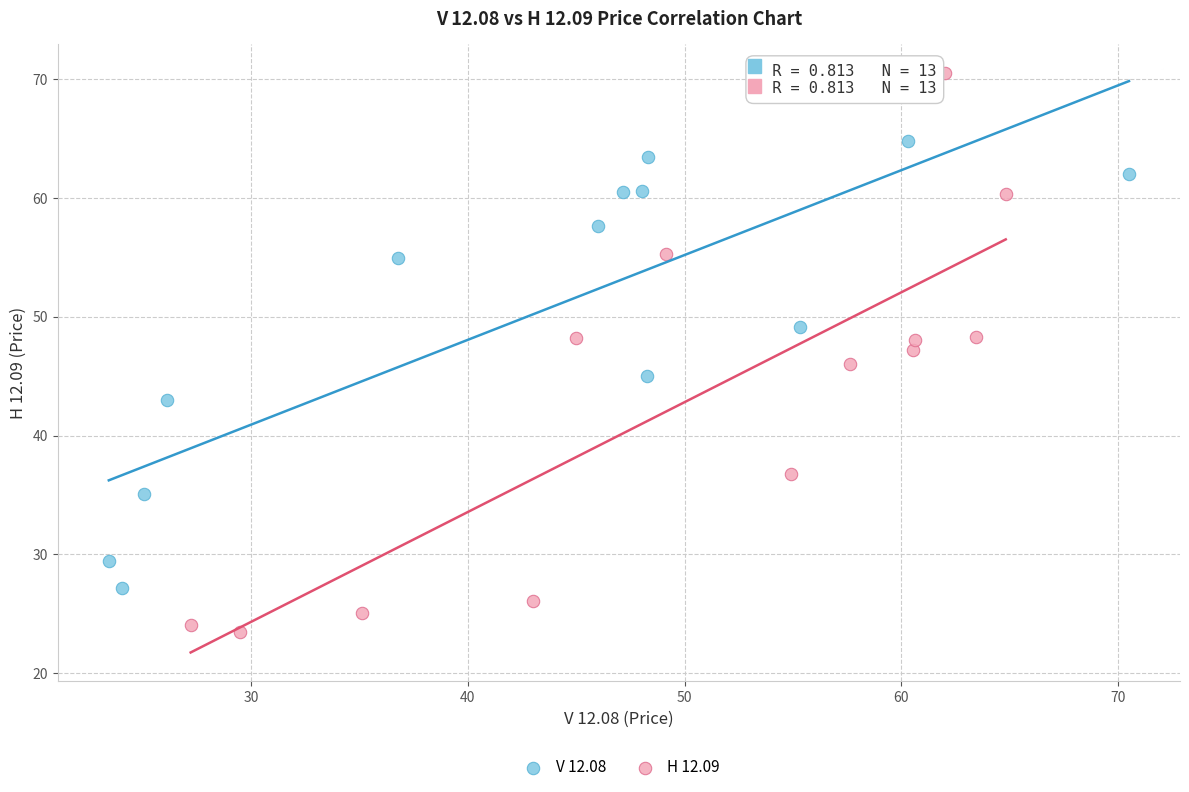

Which series contains the lowest Y value?

H 12.09